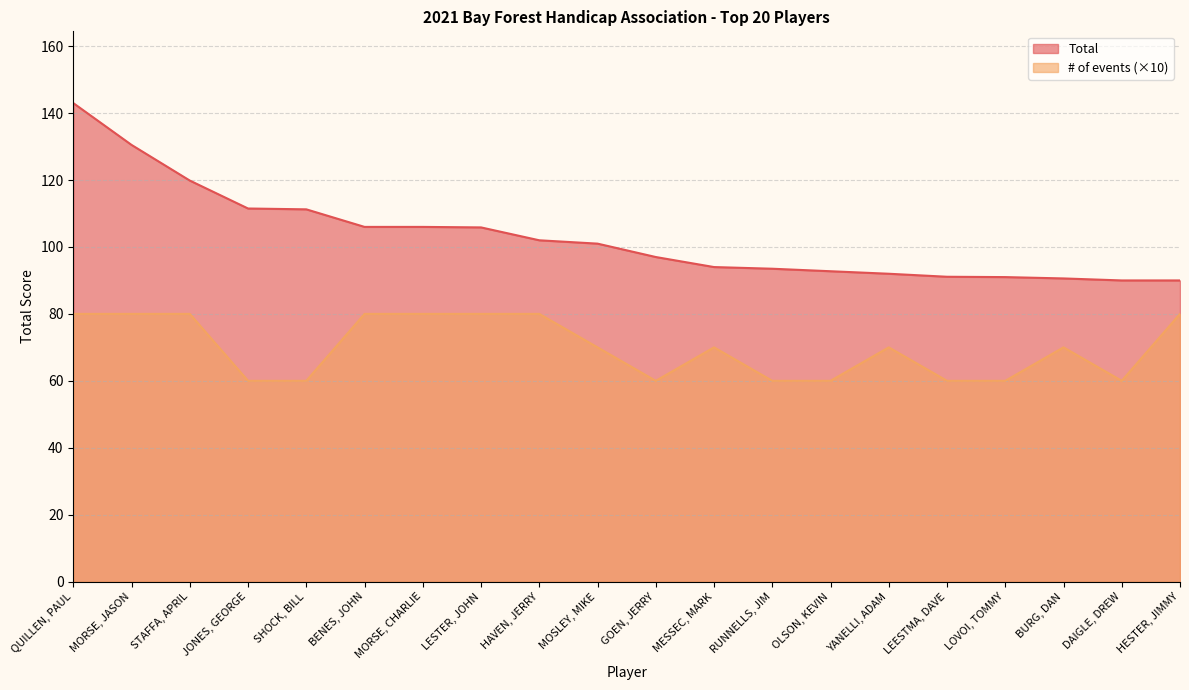

Which series has the largest total across all categories?

Total